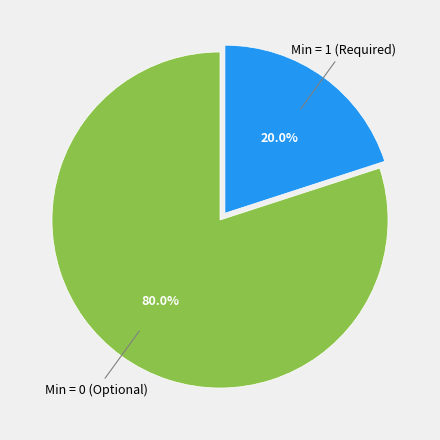

Does any single category account for the majority?

Yes